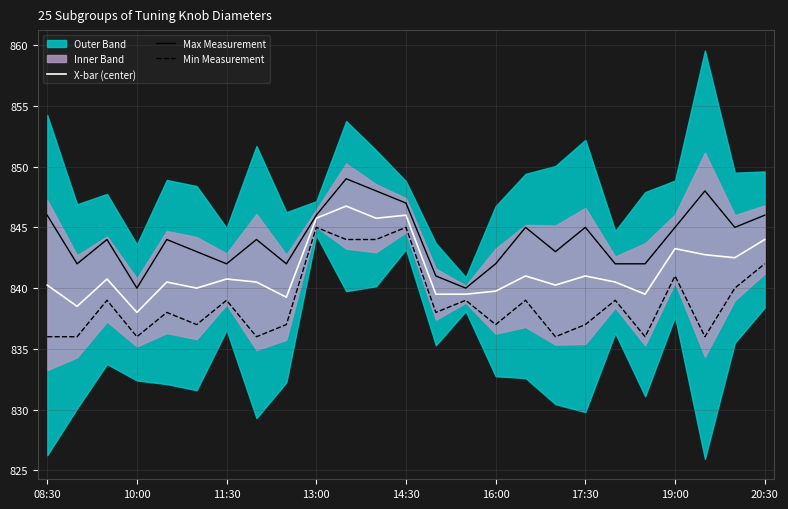

True or false: Max Measurement and X-bar (center) intersect in this chart.

False